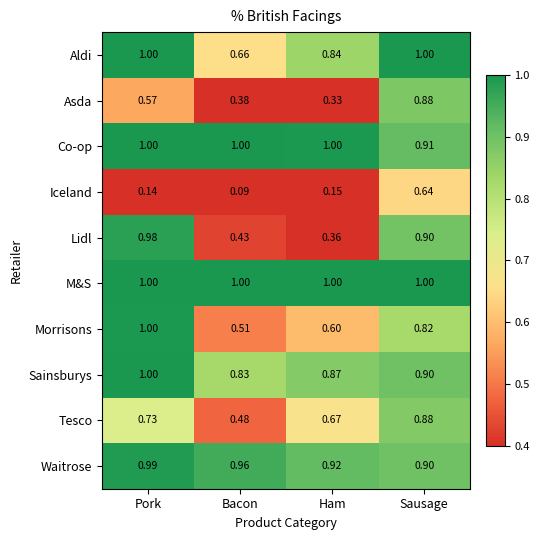

Count the number of categories in the chart.

4